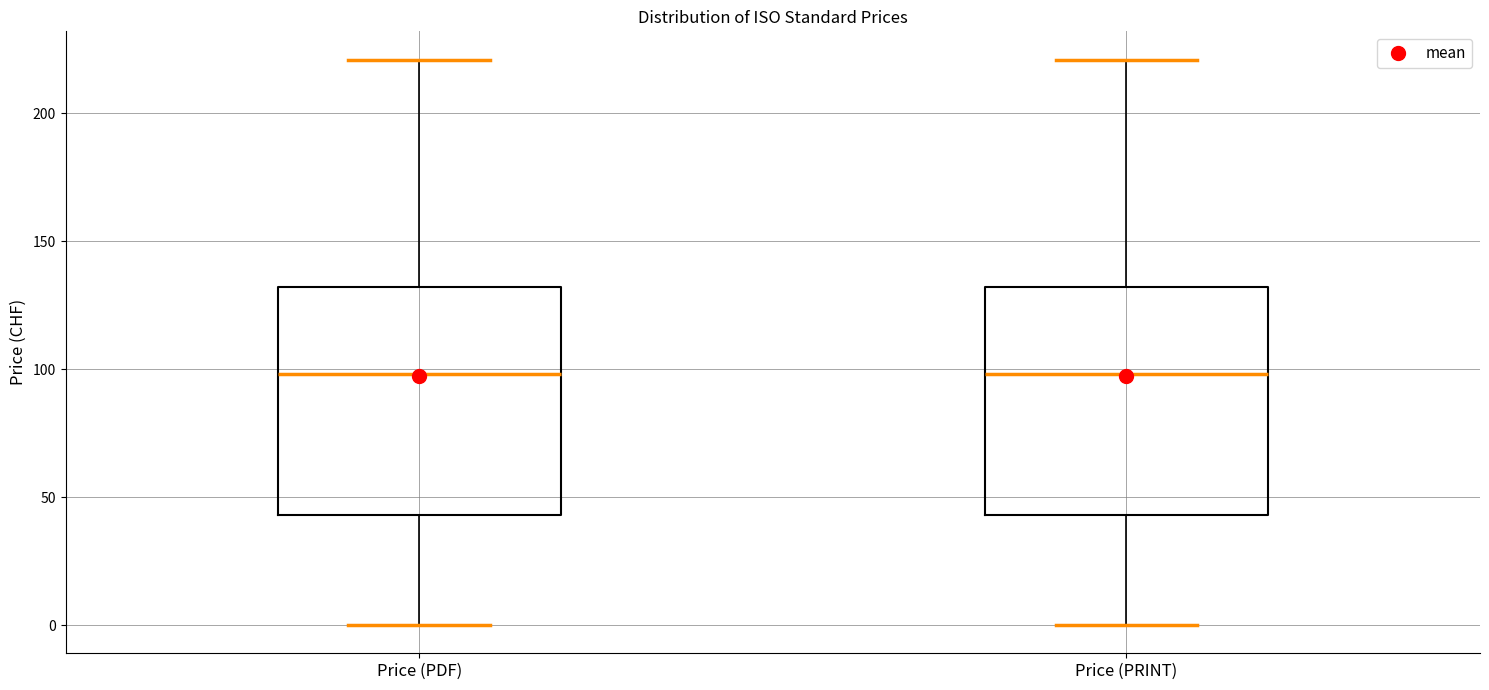

Where does the lower whisker of the box for Price (PRINT) end on the y-axis? The values are not printed on the chart, so give them approximately, as read against the axis.

0